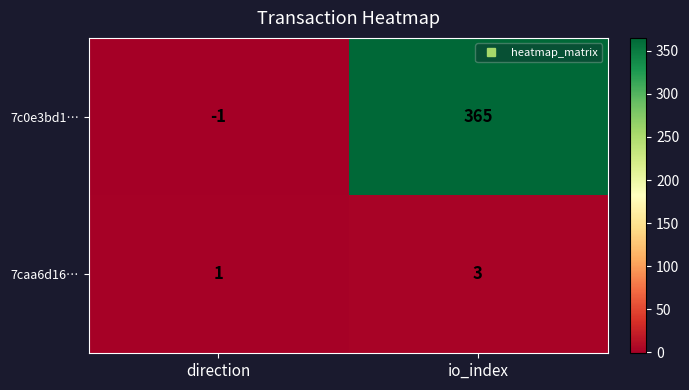

At which label is 7caa6d16… closest to 2?

direction